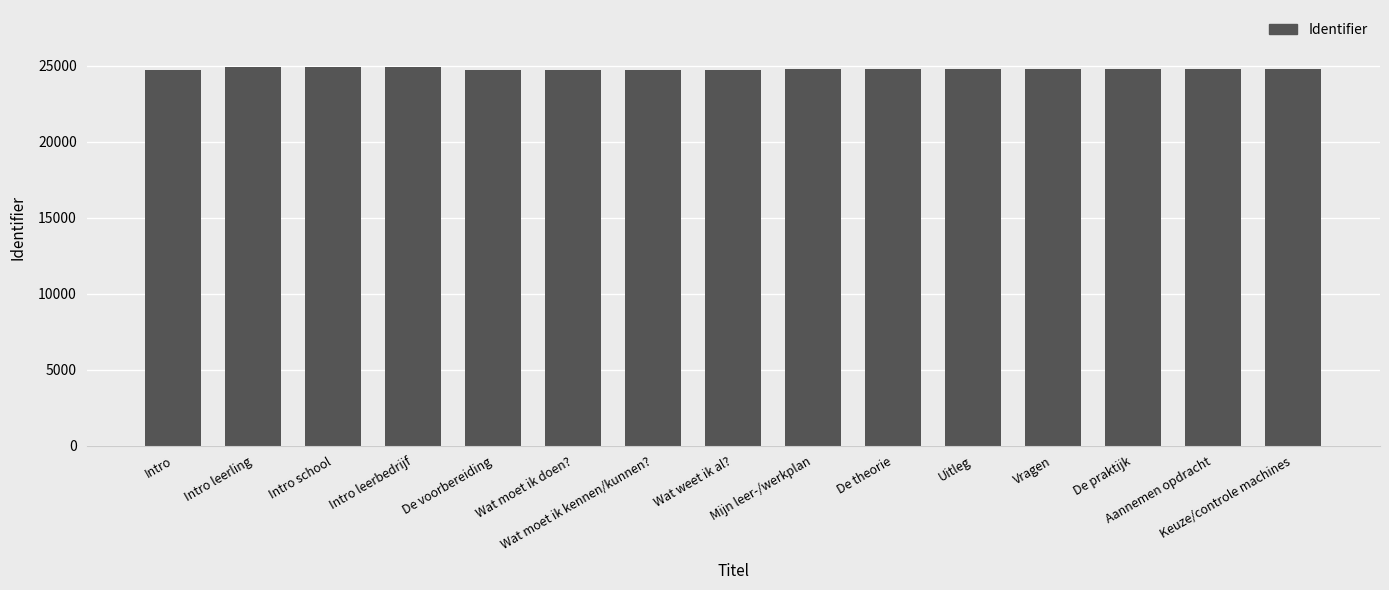

What is the label of the 1st bar from the right?

Keuze/controle machines